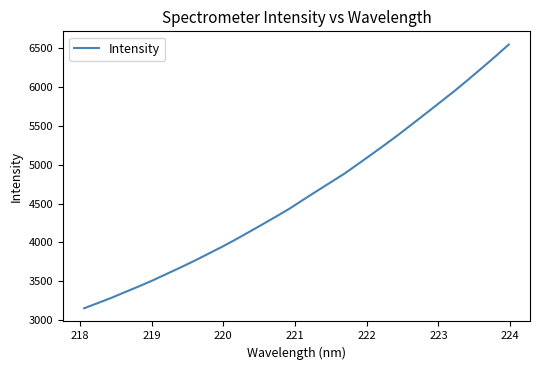

What is the smallest value displayed?

3154.4